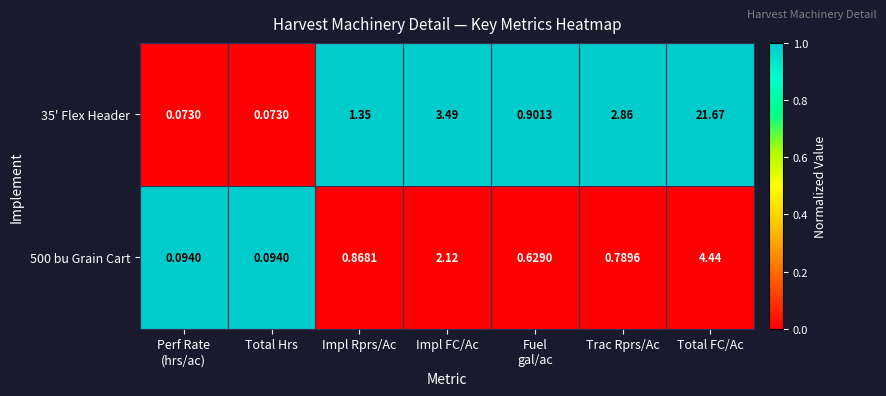

At Perf Rate
(hrs/ac), list the series in order from largest to smallest.

500 bu Grain Cart, 35' Flex Header